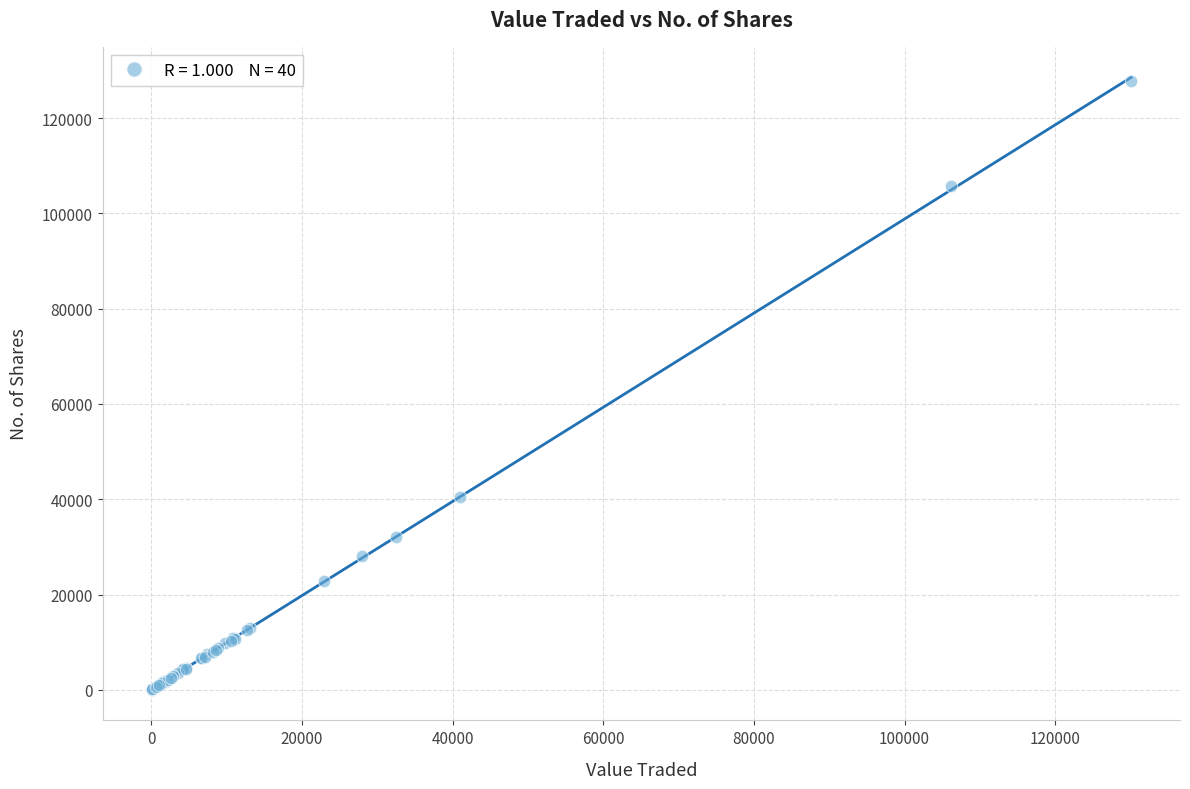

What Y value in the scatter plot is closest to 63836?

40478